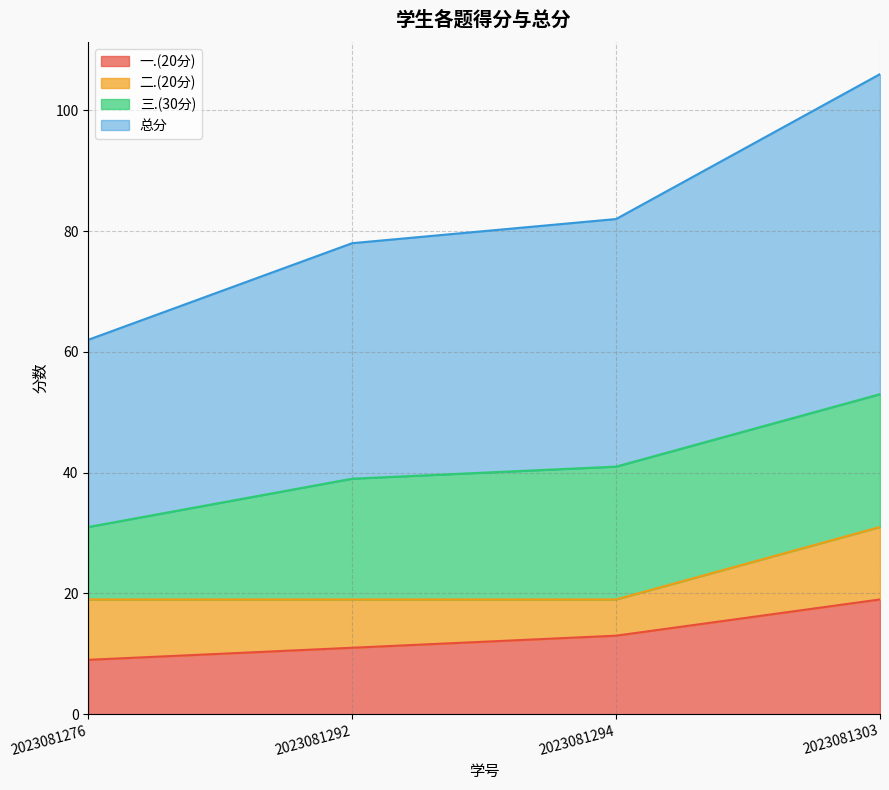

The 一.(20分) series shows 11 at 2023081292. True or false?

True